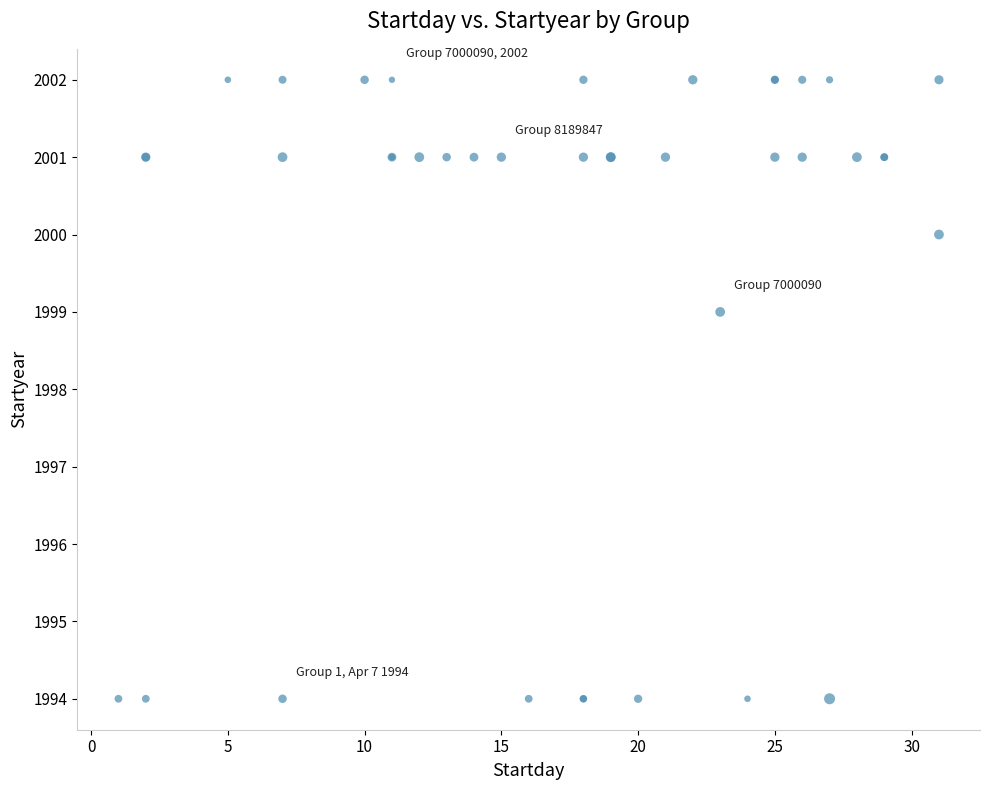

What Y value in the scatter plot is closest to 1998?

1999